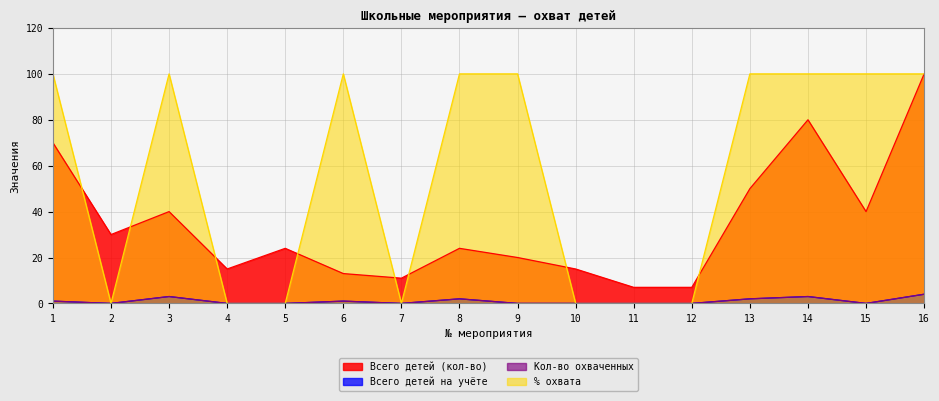

Reading left to right, list all the values displayed in this chart.

Всего детей (кол-во): 1=70	2=30	3=40	4=15	5=24	6=13	7=11	8=24	9=20	10=15	11=7	12=7	13=50	14=80	15=40	16=100
Всего детей на учёте: 1=1	2=0	3=3	4=0	5=0	6=1	7=0	8=2	9=0	10=0	11=0	12=0	13=2	14=3	15=0	16=4
Кол-во охваченных: 1=1	2=0	3=3	4=0	5=0	6=1	7=0	8=2	9=0	10=0	11=0	12=0	13=2	14=3	15=0	16=4
% охвата: 1=100	2=0	3=100	4=0	5=0	6=100	7=0	8=100	9=100	10=0	11=0	12=0	13=100	14=100	15=100	16=100